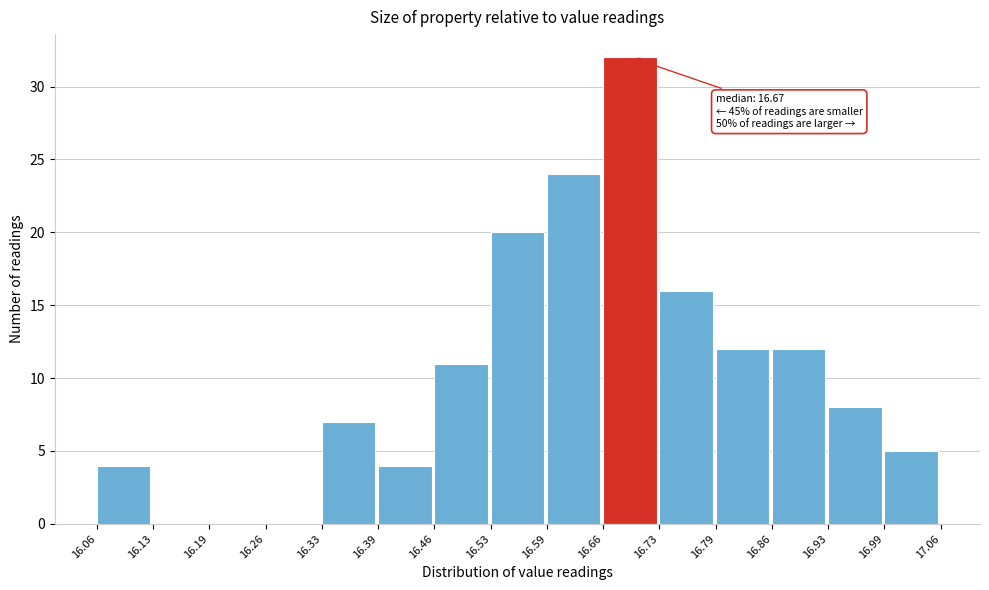

Over which range of the x-axis is the bar tallest?

16.66 to 16.73